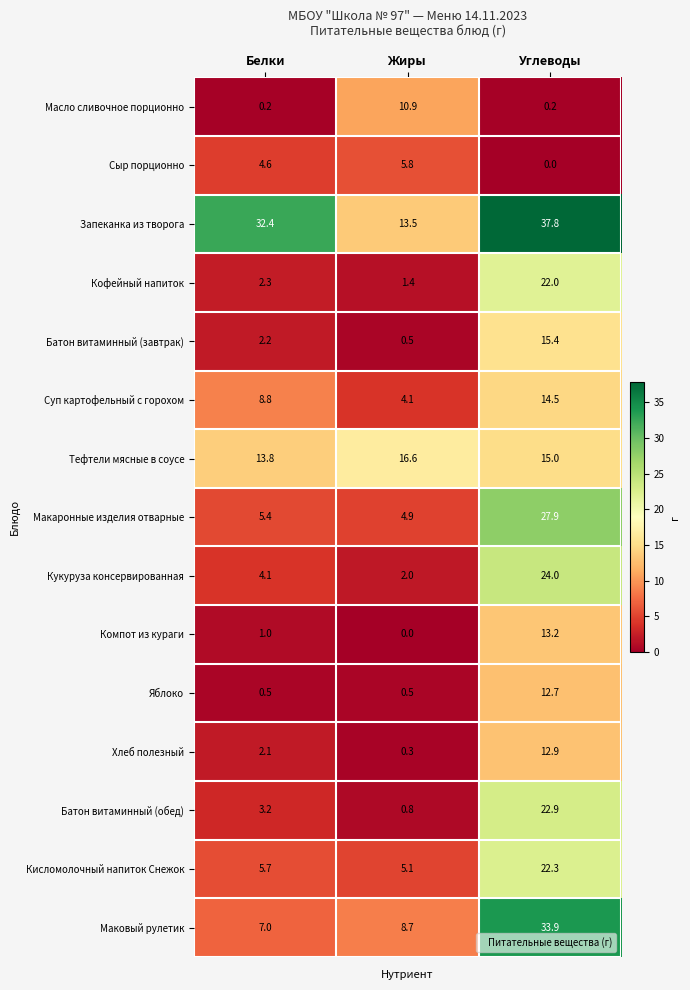

Count the number of data series in this chart.

15